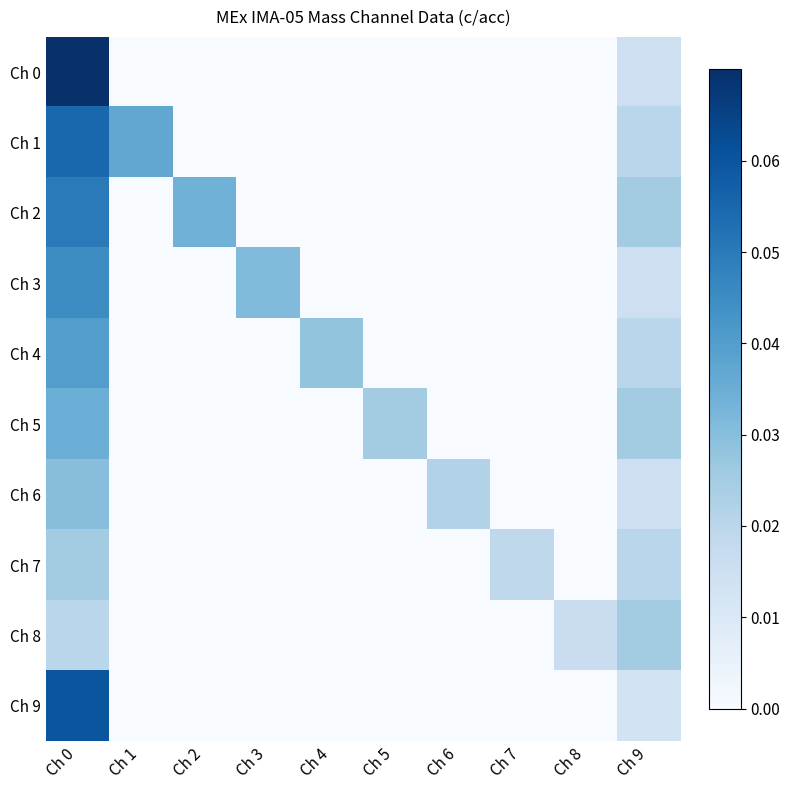

Rank the series by their maximum value, from lowest to highest.

Ch 7, Ch 8, Ch 6, Ch 5, Ch 4, Ch 3, Ch 2, Ch 1, Ch 9, Ch 0